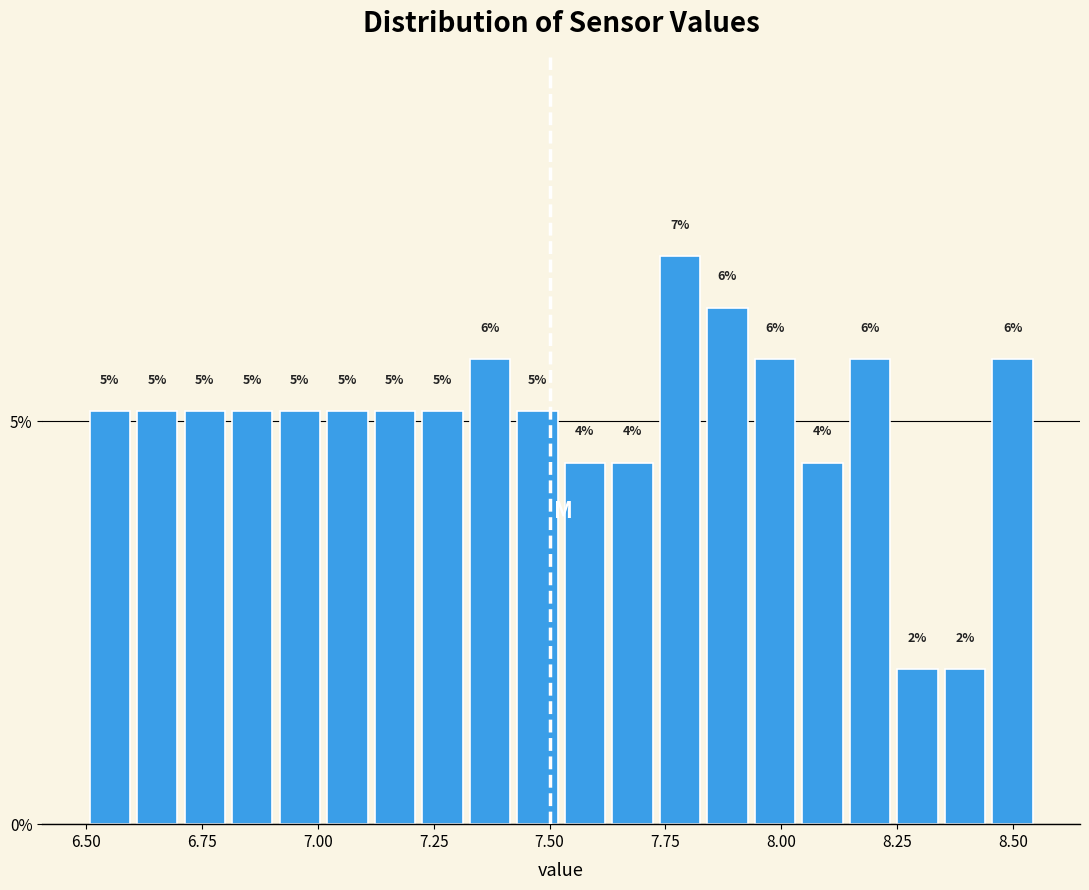

Read against the x-axis, roughly where is the centre of the tallest bar?

7.80